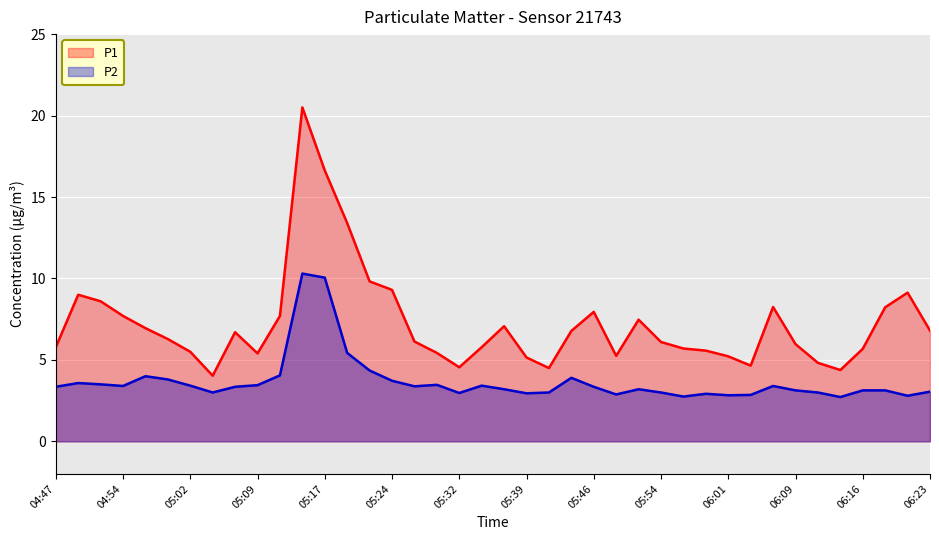

The P2 series shows 1.1 at 05:39. True or false?

False